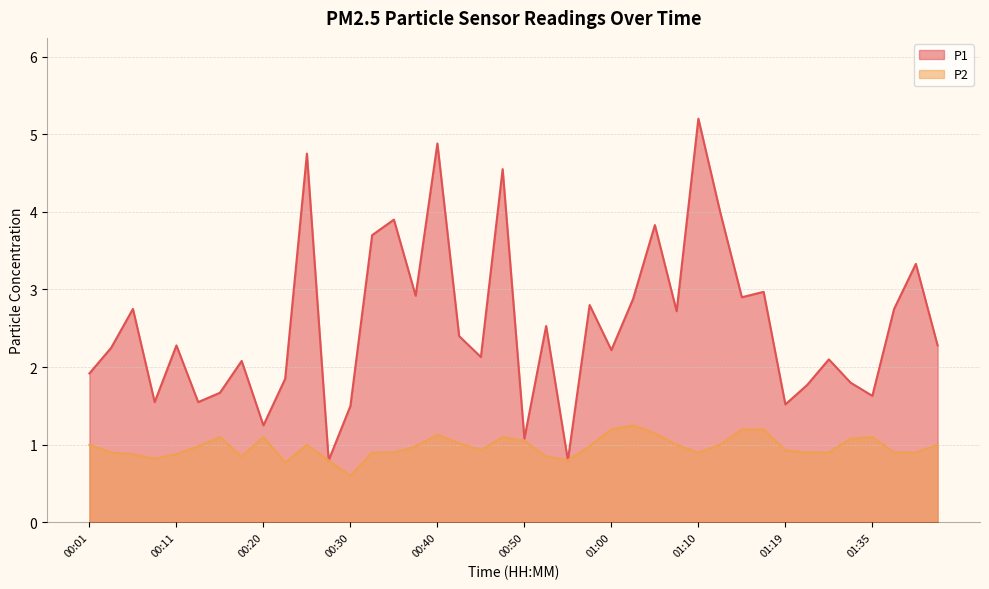

Between 00:52 and 00:20, which is larger?

00:52